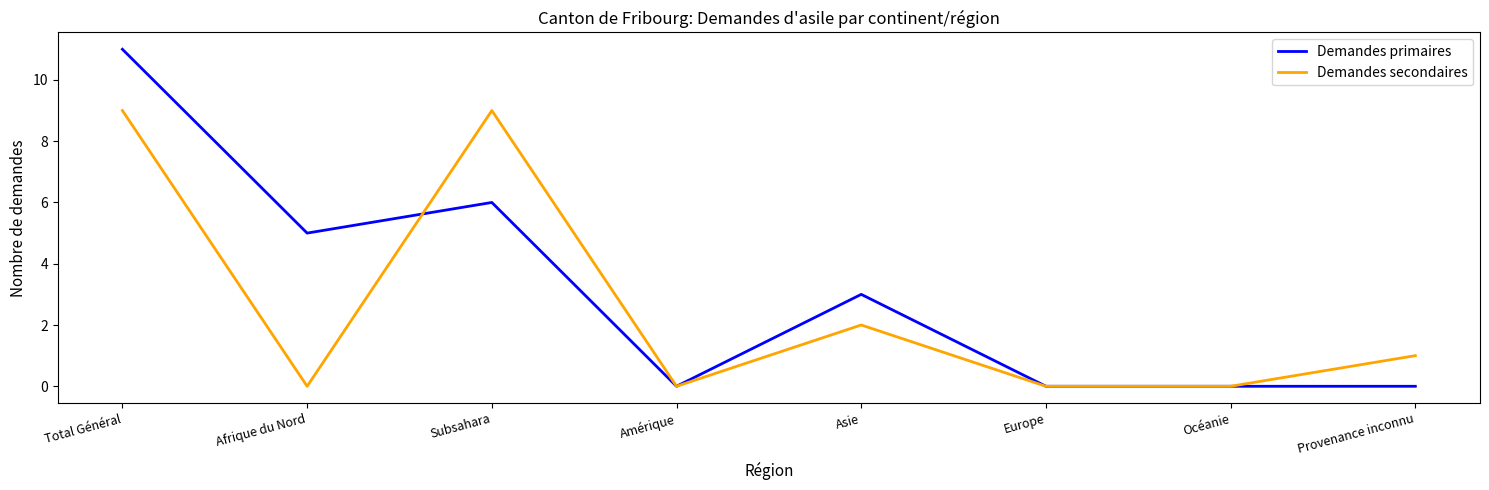

What is the maximum value shown in the chart?

11